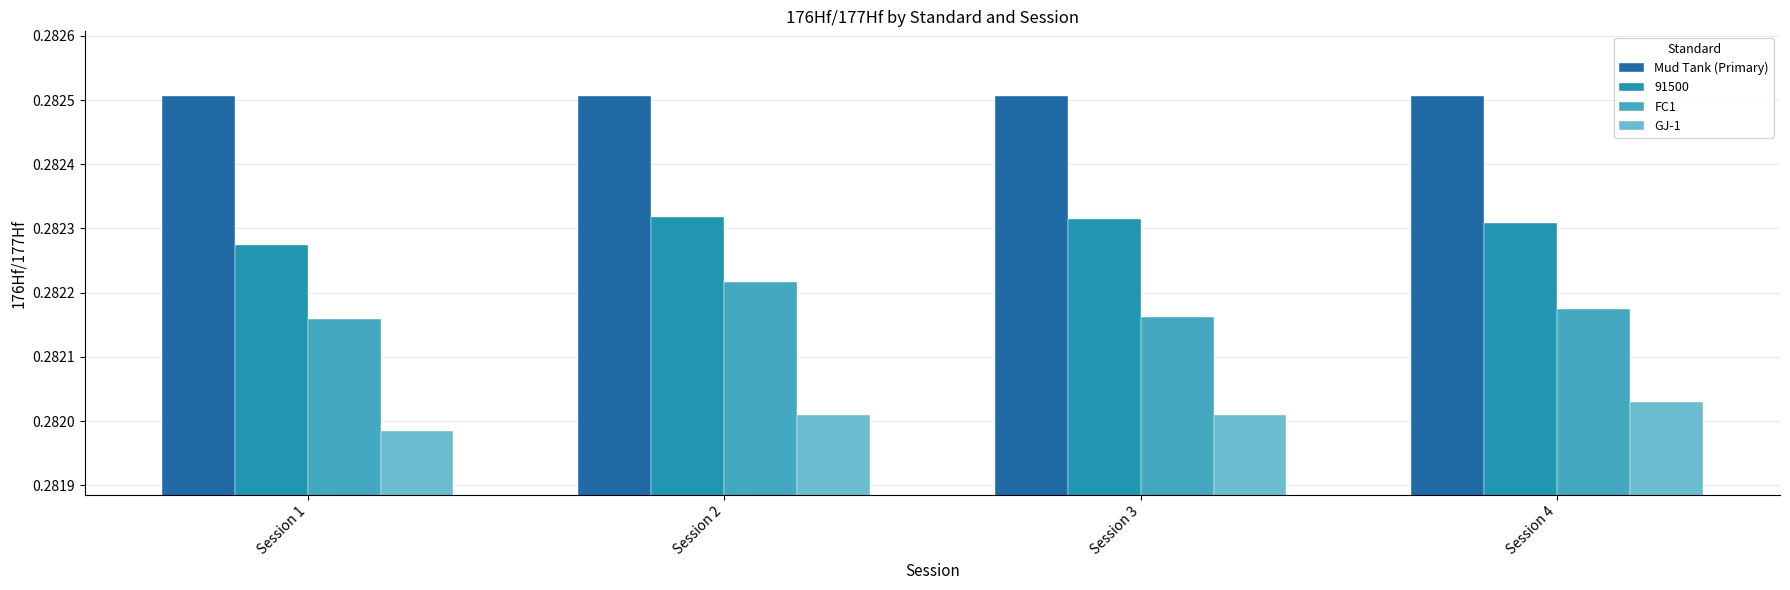

How many GJ-1 values are between 0 and 1?

4